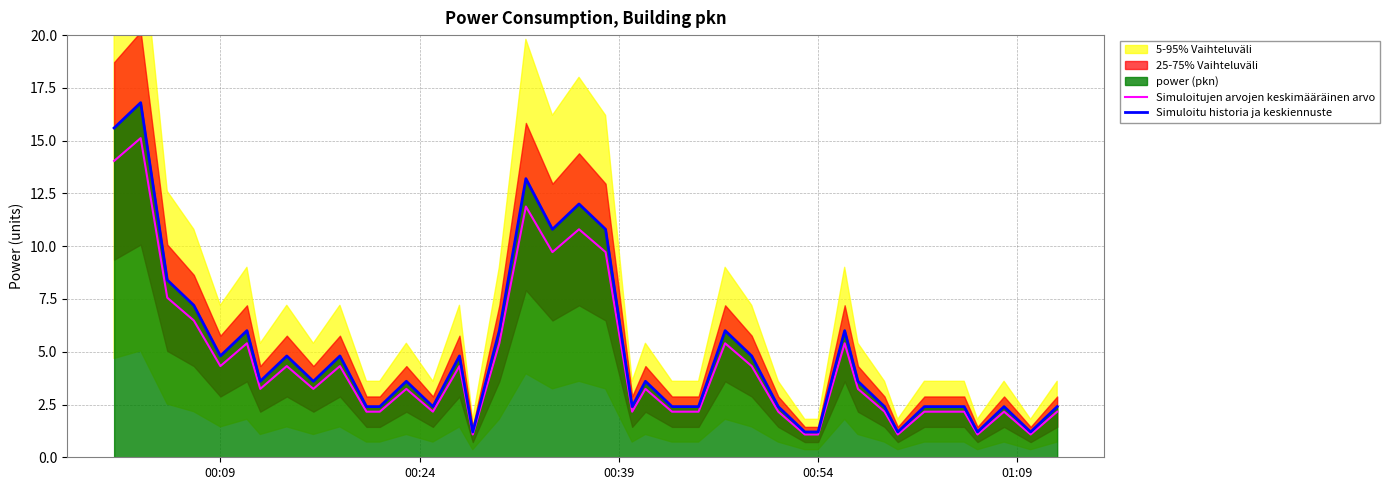

What is the minimum value for Simuloitujen arvojen keskimääräinen arvo?

1.1